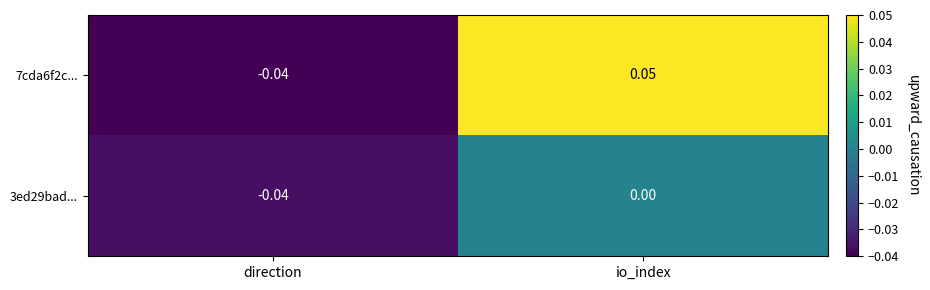

How many negative values does the 7cda6f2c... series have?

1